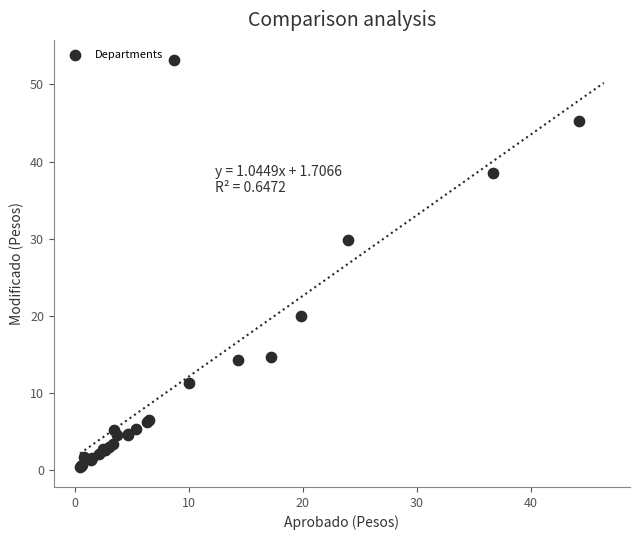

What Y value in the scatter plot is closest to 26?

29.9